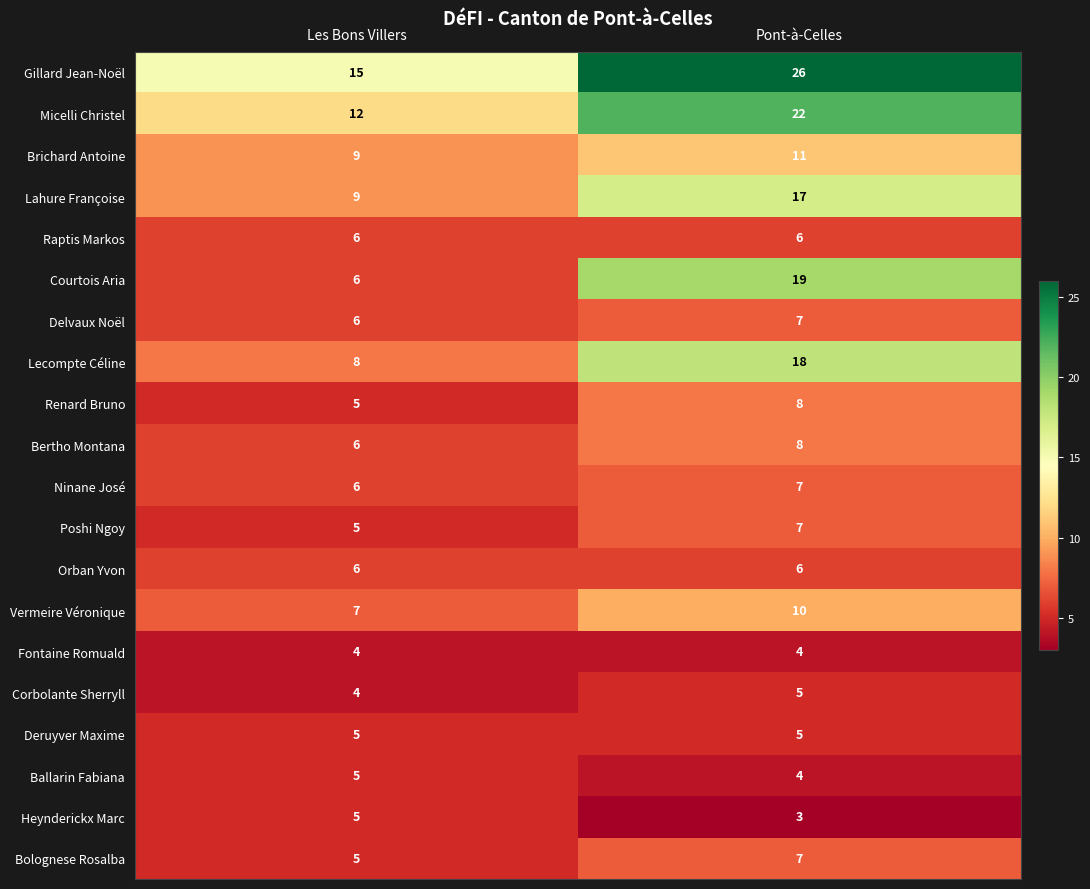

At which category is the sum across all series the highest?

Pont-à-Celles